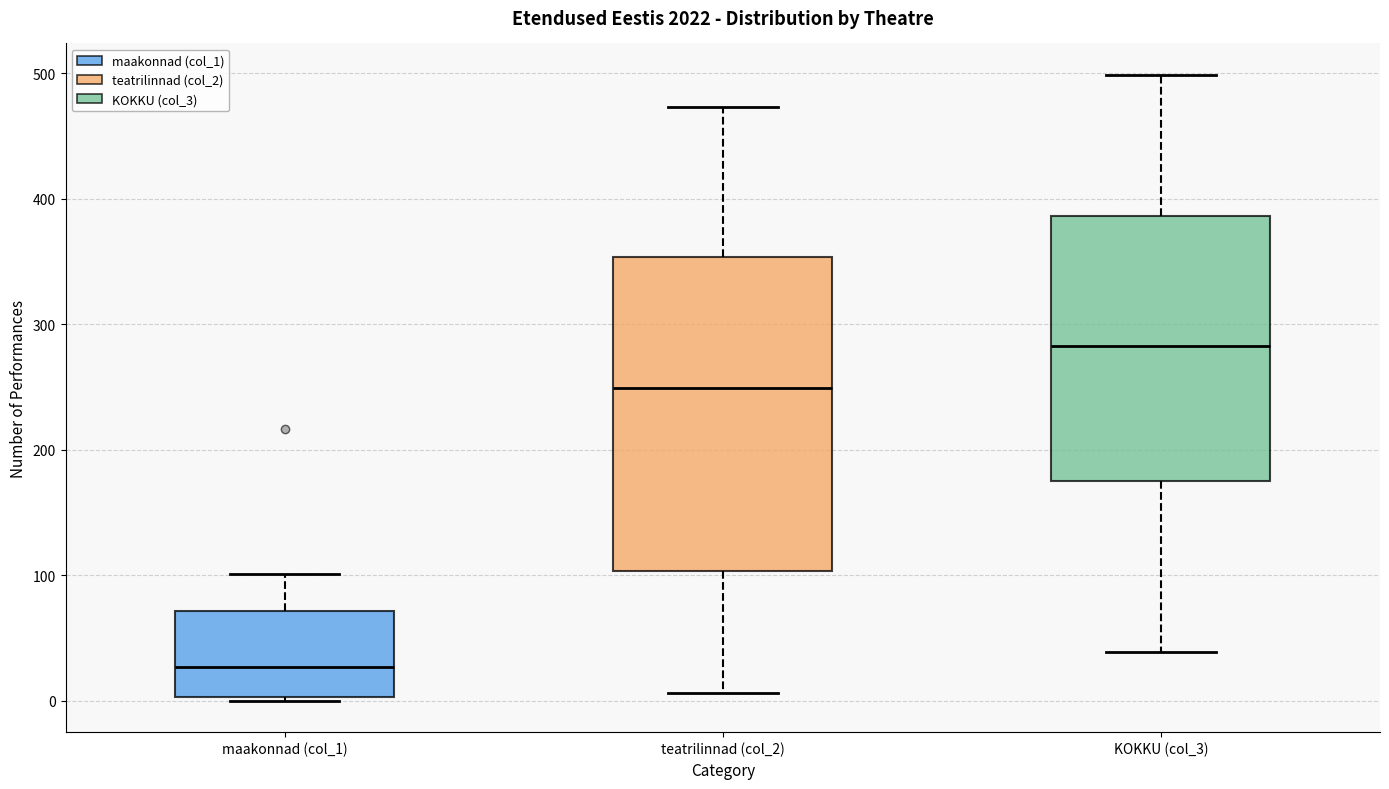

Reading left to right, read every box against the y-axis: the position of its median line, the range the box covers, and the ends of its whiskers. The values are not printed on the chart, so give them approximately, as read against the axis.

maakonnad (col_1): median 30, box 0 to 70, whiskers 0 to 100
teatrilinnad (col_2): median 250, box 100 to 350, whiskers 10 to 470
KOKKU (col_3): median 280, box 180 to 390, whiskers 40 to 500